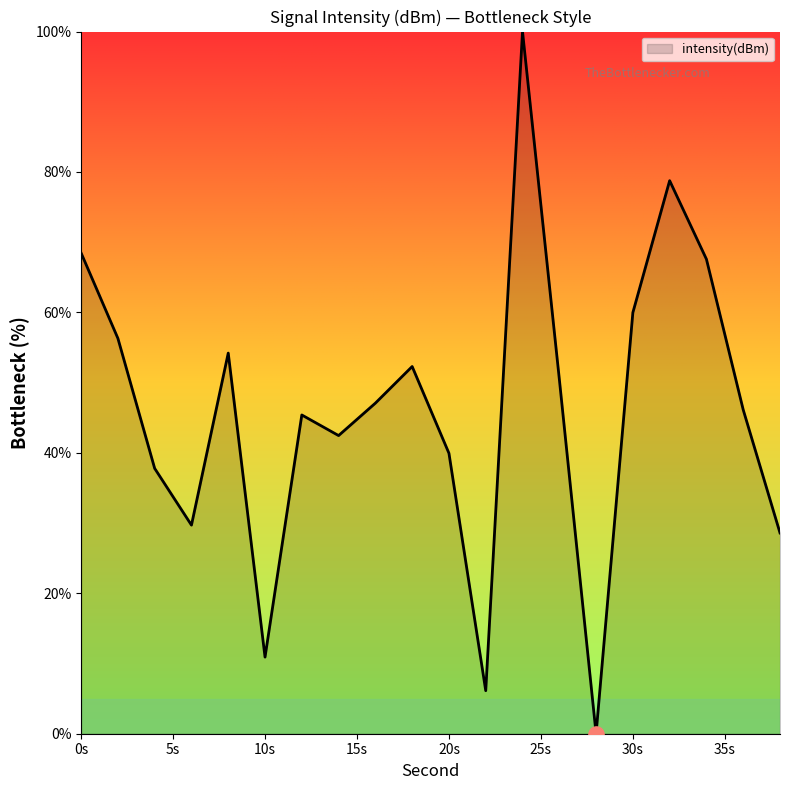

What is the difference between the maximum and minimum values?

100.0